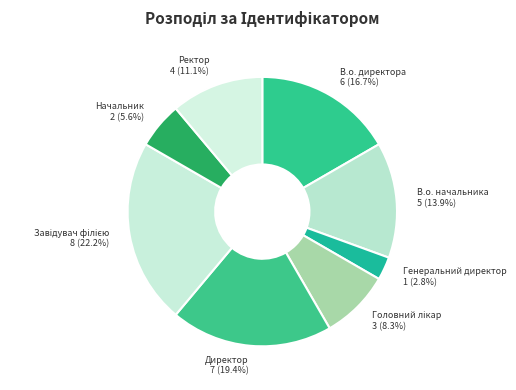

Is there a majority slice in this chart?

No